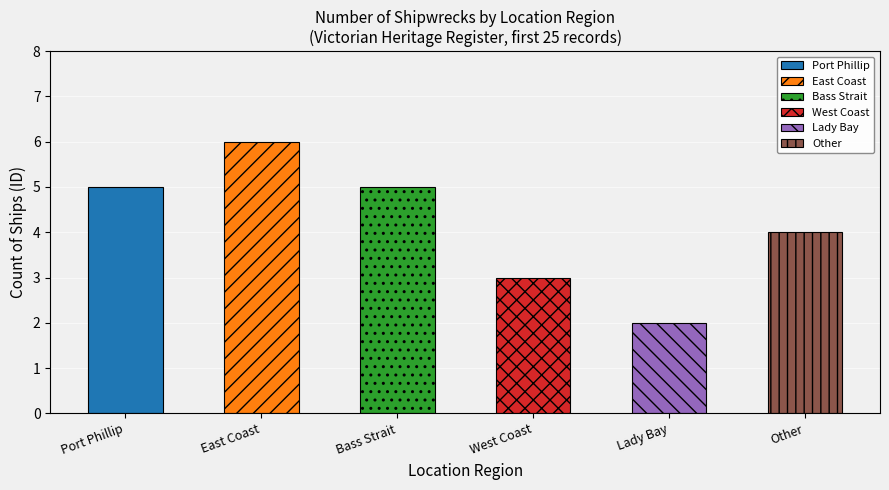

What is the average value?

4